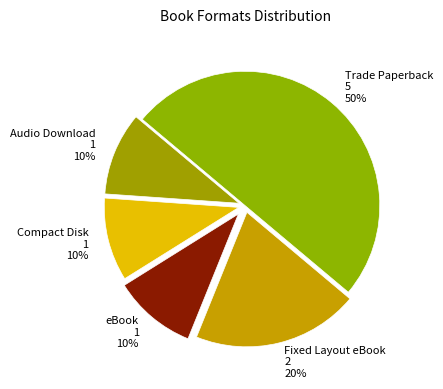

To the nearest percent, what portion does eBook represent?

10%